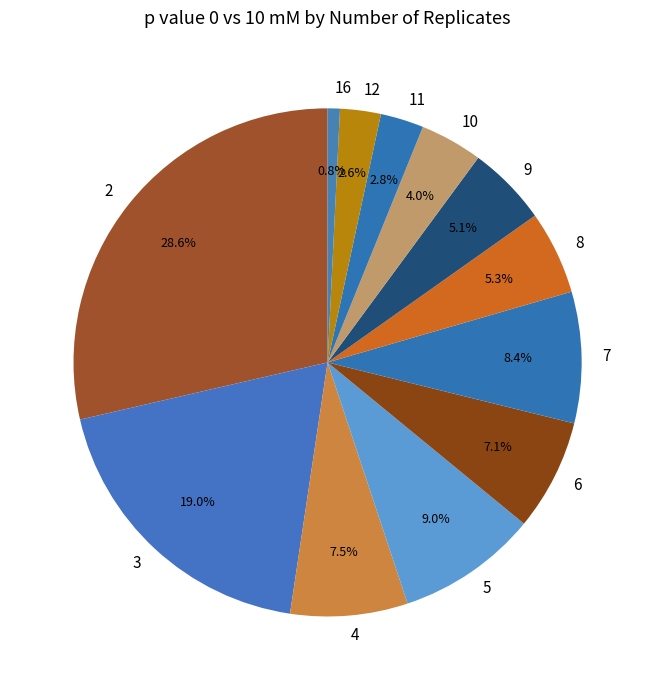

To the nearest percent, what is the difference between the largest and smallest slice percentages?

28%